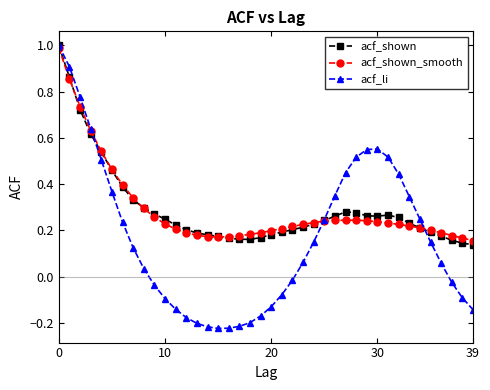

True or false: acf_shown and acf_shown_smooth intersect in this chart.

True